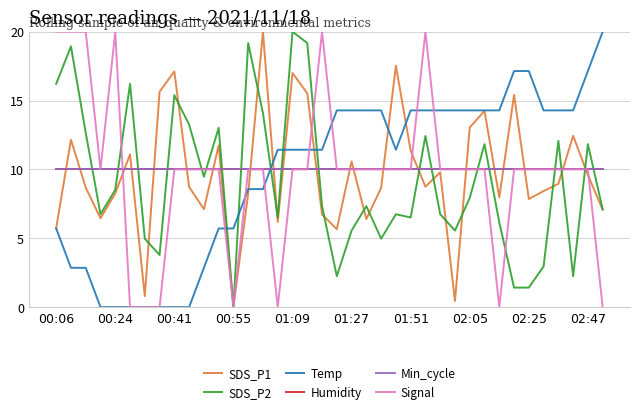

Is this an area chart (filled region under the line)?

No